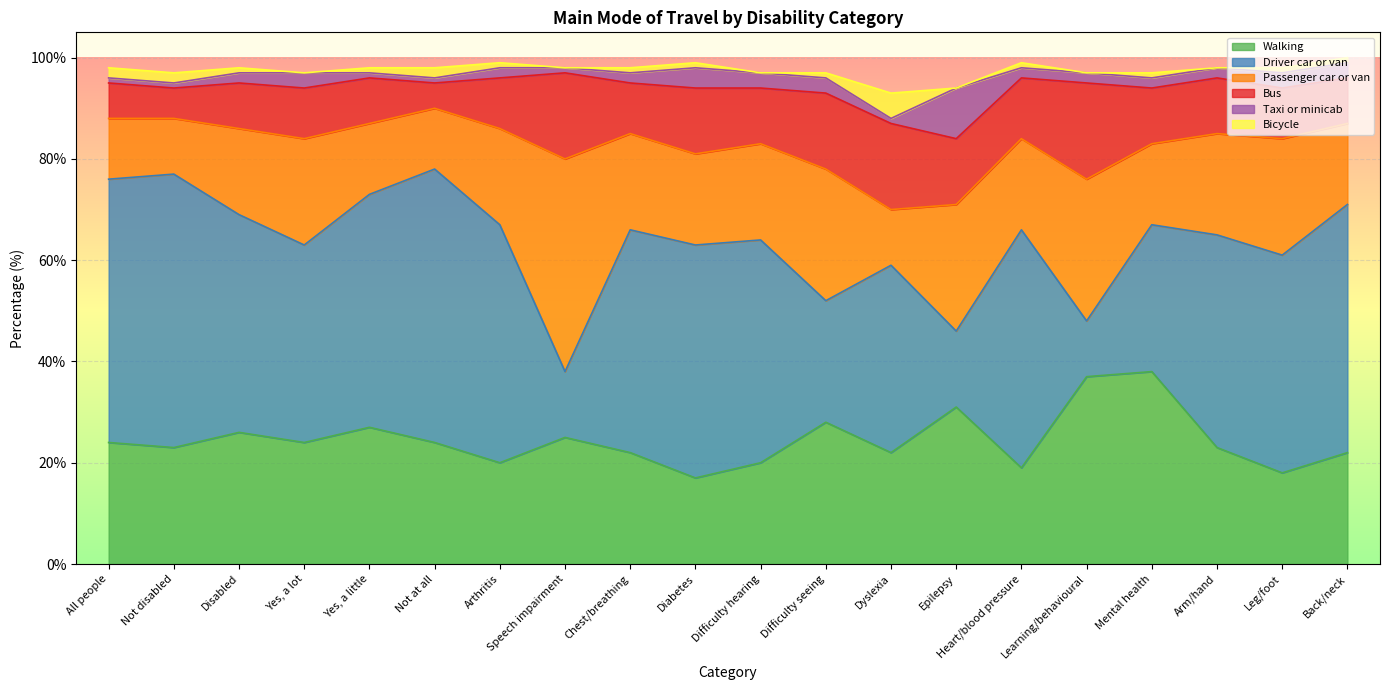

What is the sum of the Driver car or van values at Yes, a little and Epilepsy?

61